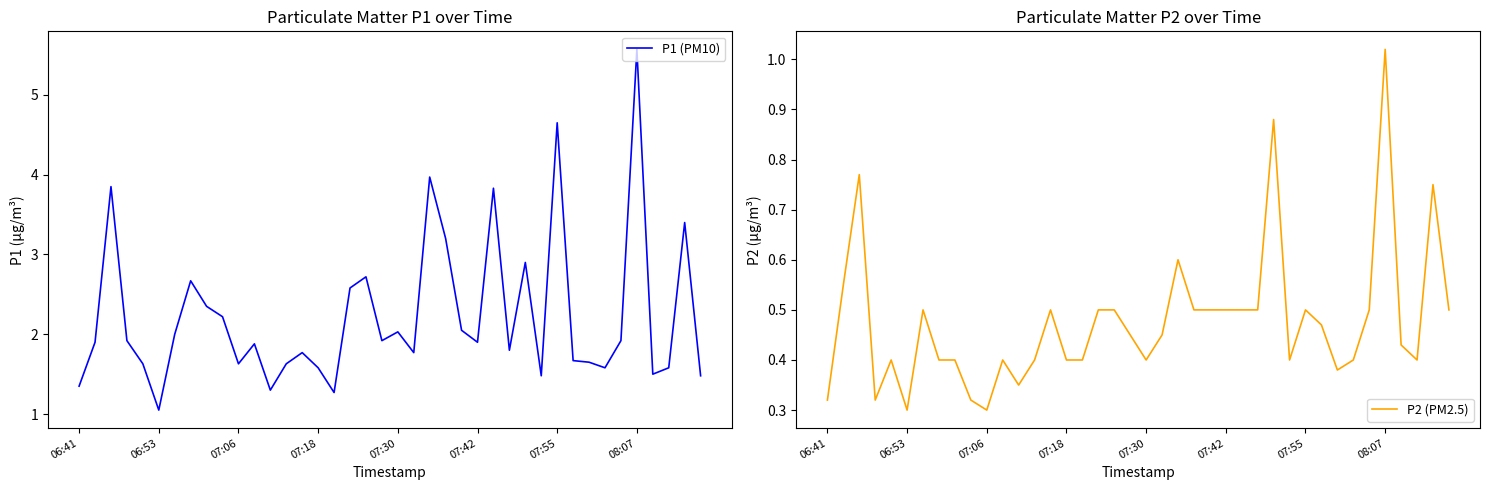

The value of P2 (PM2.5) at 07:18 is 0.1. True or false?

False